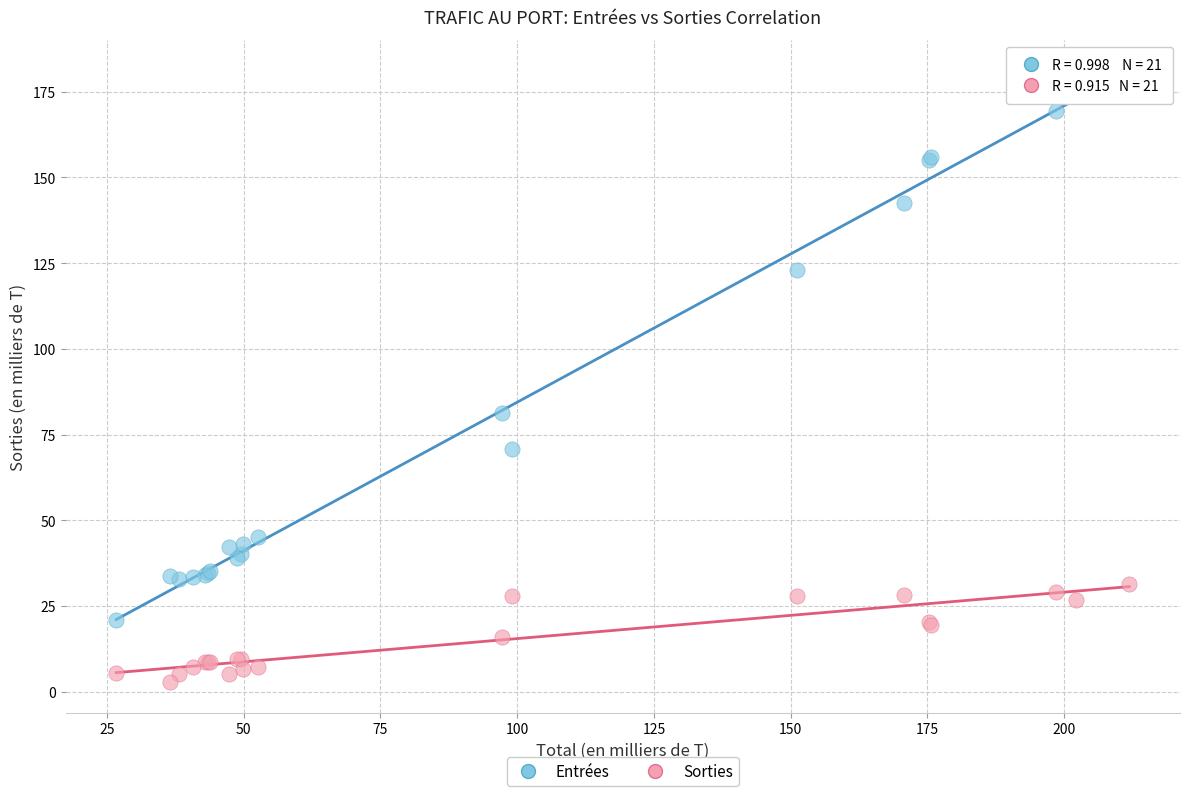

What are all the series names shown in the legend?

Entrées, Sorties